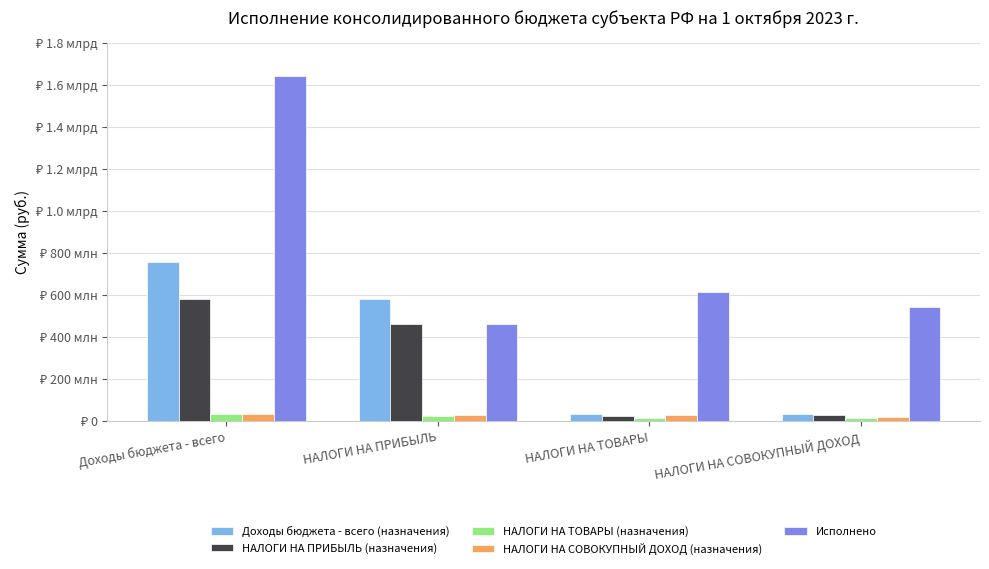

What are all the series names shown in the legend?

Доходы бюджета - всего (назначения), НАЛОГИ НА ПРИБЫЛЬ (назначения), НАЛОГИ НА ТОВАРЫ (назначения), НАЛОГИ НА СОВОКУПНЫЙ ДОХОД (назначения), Исполнено